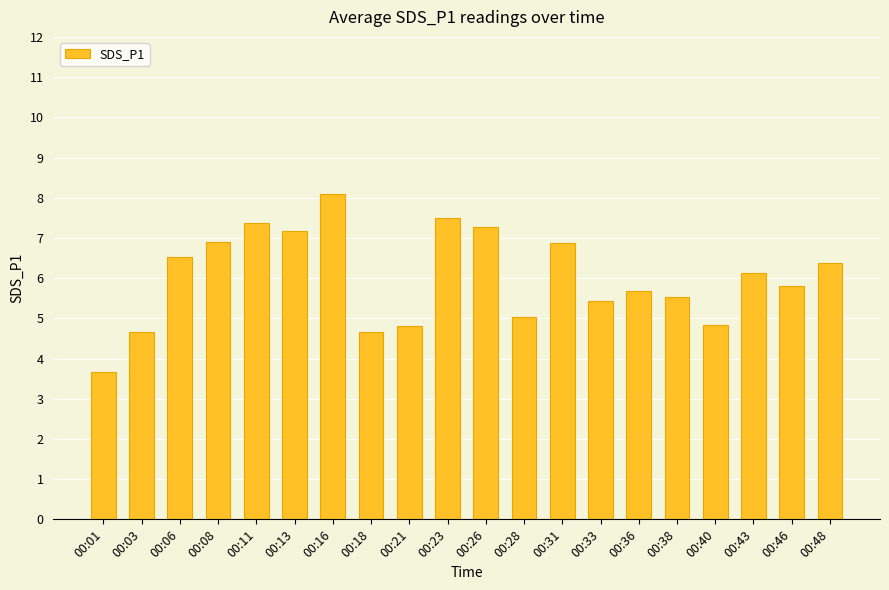

The value at 00:11 is 7.4. True or false?

True